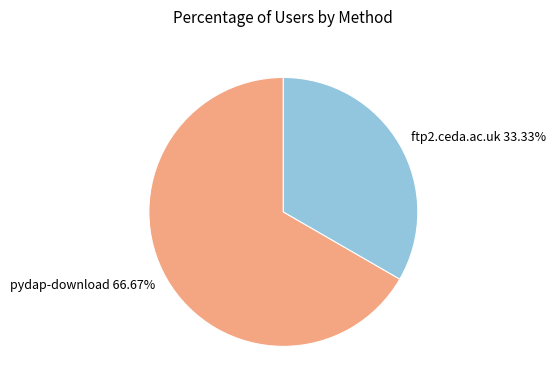

To the nearest percent, what is the difference between the largest and smallest slice percentages?

33%